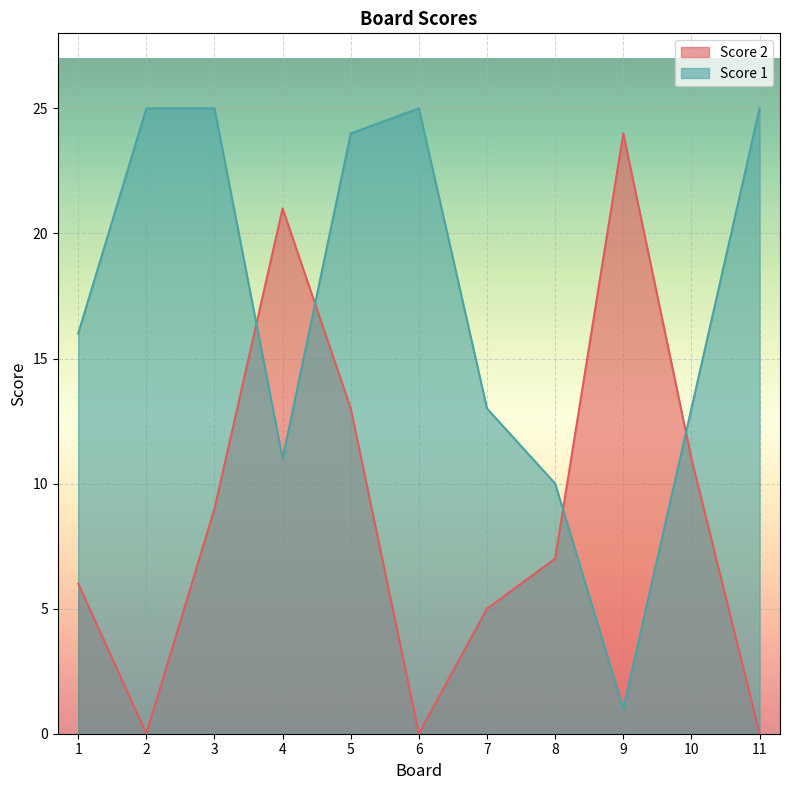

What is the average value of the Score 1 series?

17